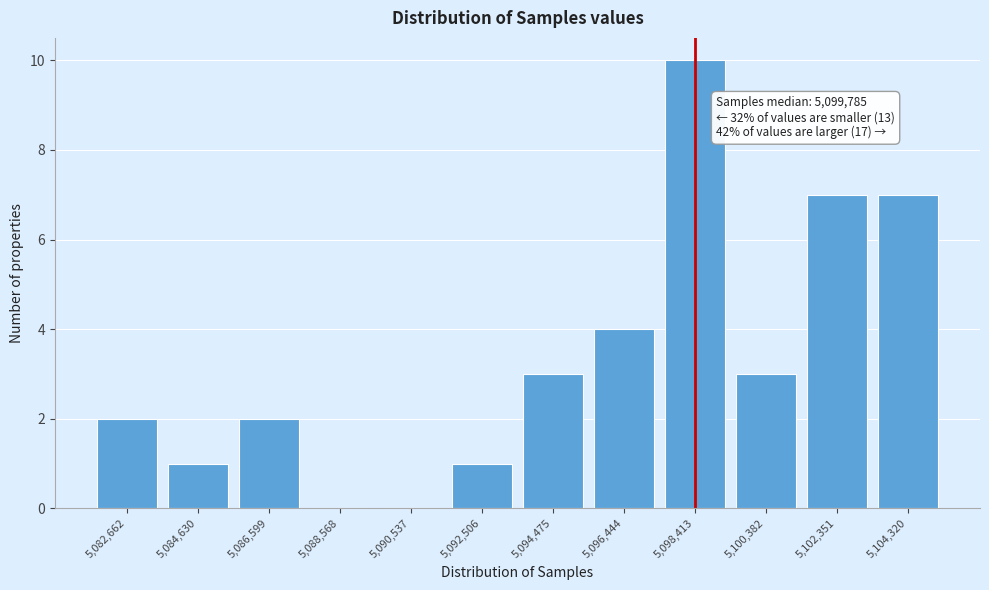

Reading left to right, extract all data points from this chart.

5,082,662=2	5,084,630=1	5,086,599=2	5,088,568=0	5,090,537=0	5,092,506=1	5,094,475=3	5,096,444=4	5,098,413=10	5,100,382=3	5,102,351=7	5,104,320=7